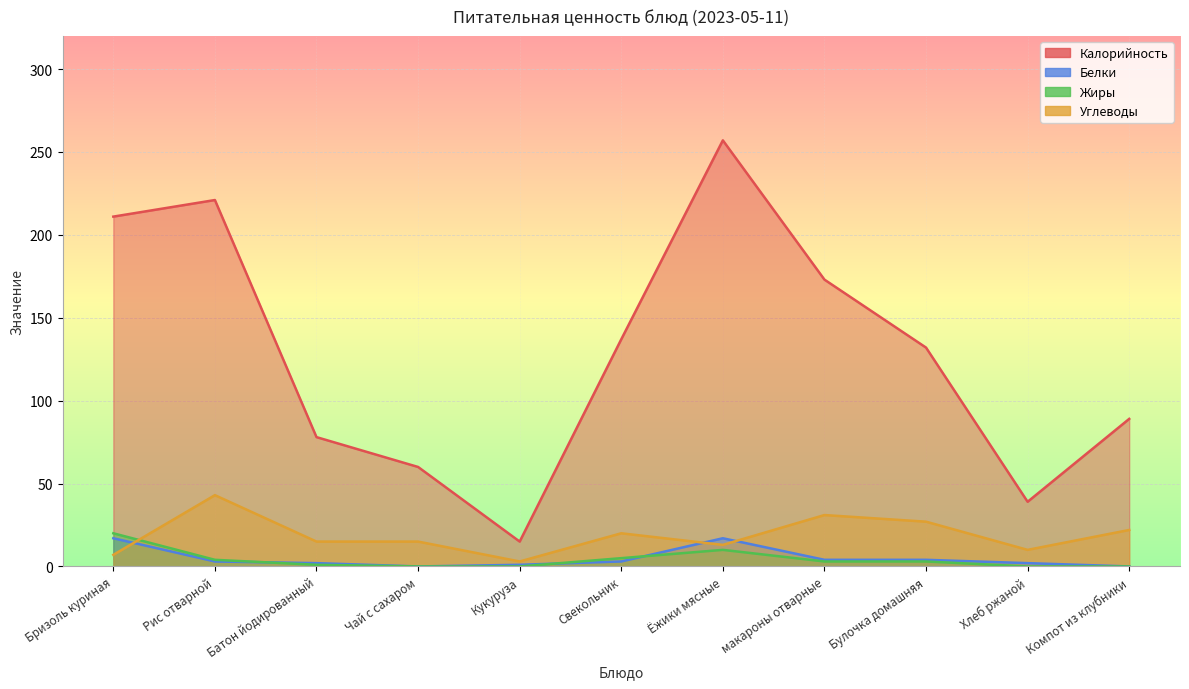

Which has a higher value, макароны отварные or Хлеб ржаной?

макароны отварные